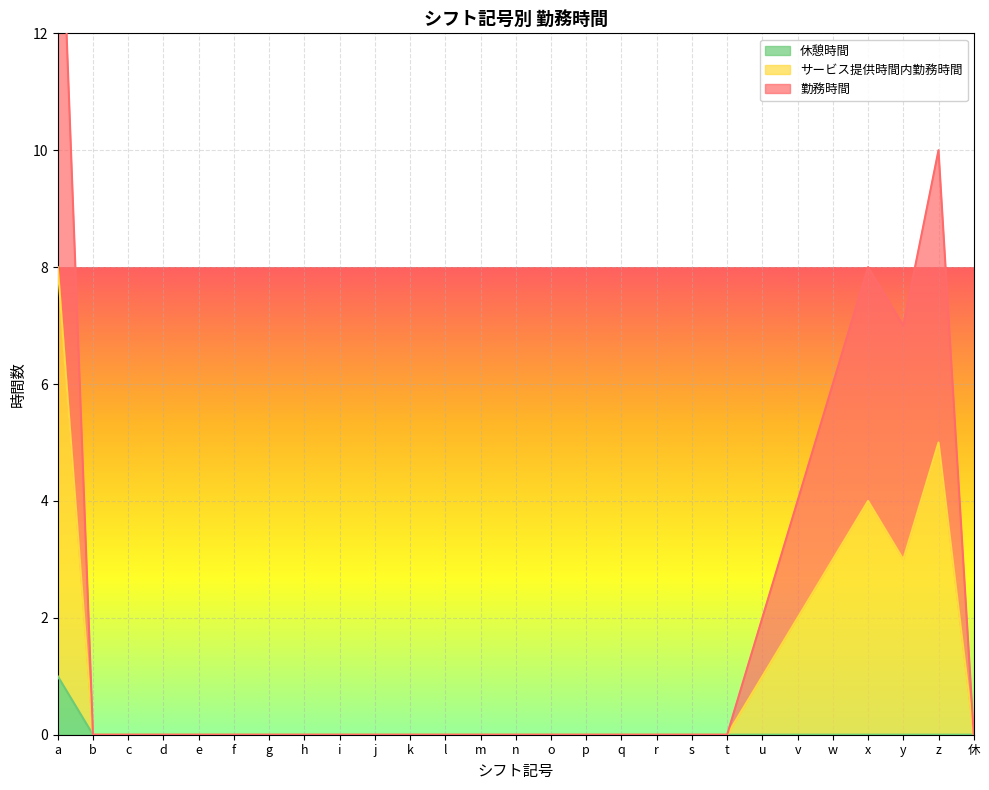

Is it true that 休憩時間 equals 0 at a?

False